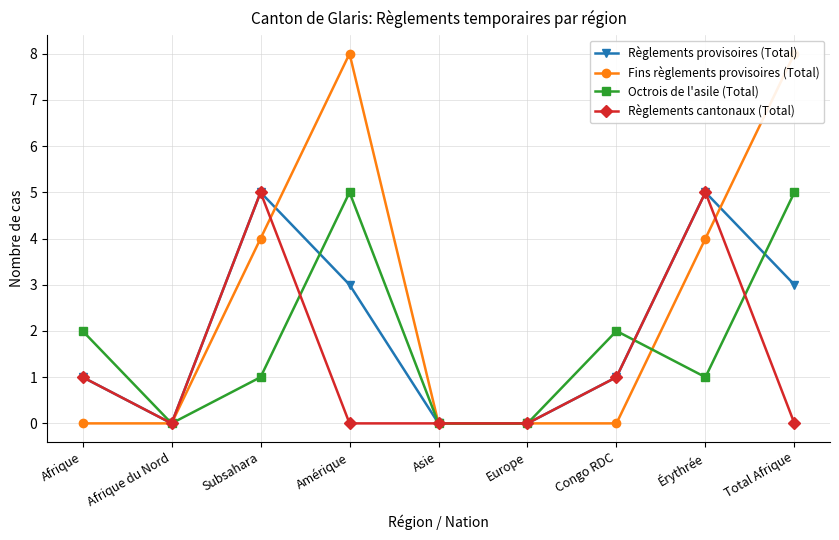

Reading left to right, list all the values displayed in this chart.

Règlements provisoires (Total): 1	0	5	3	0	0	1	5	3
Fins règlements provisoires (Total): 0	0	4	8	0	0	0	4	8
Octrois de l'asile (Total): 2	0	1	5	0	0	2	1	5
Règlements cantonaux (Total): 1	0	5	0	0	0	1	5	0